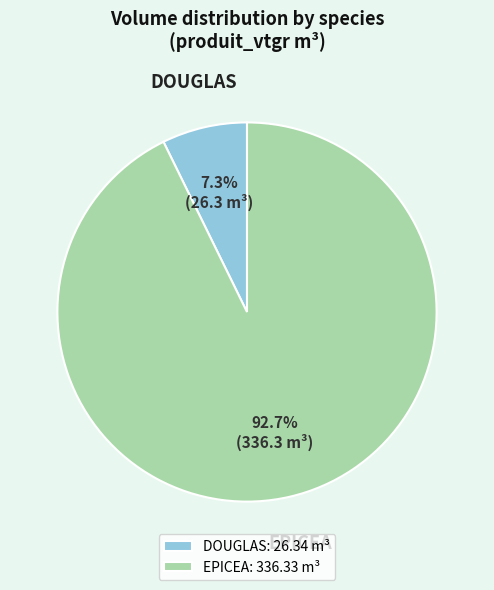

Is there a majority slice in this chart?

Yes